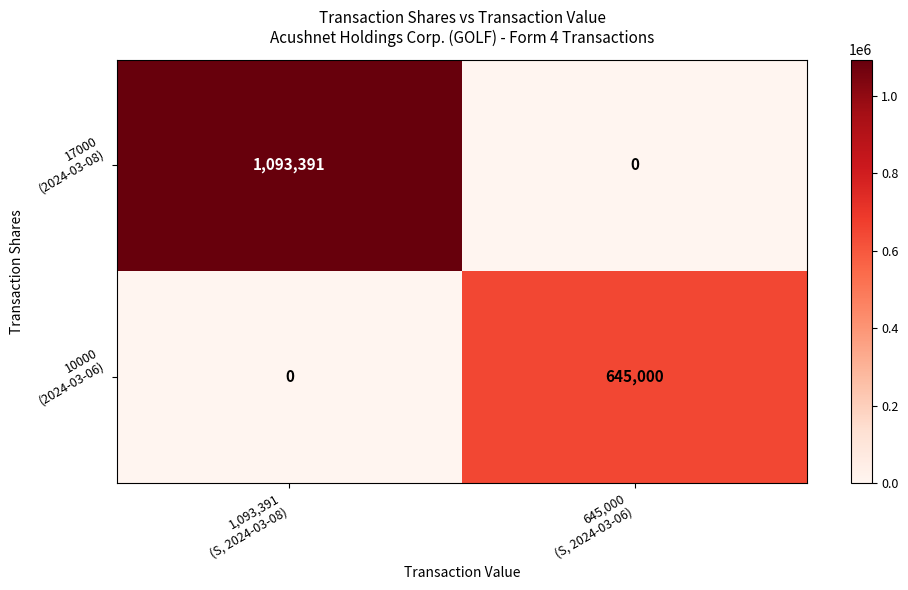

What is the maximum value shown in the chart?

1093391